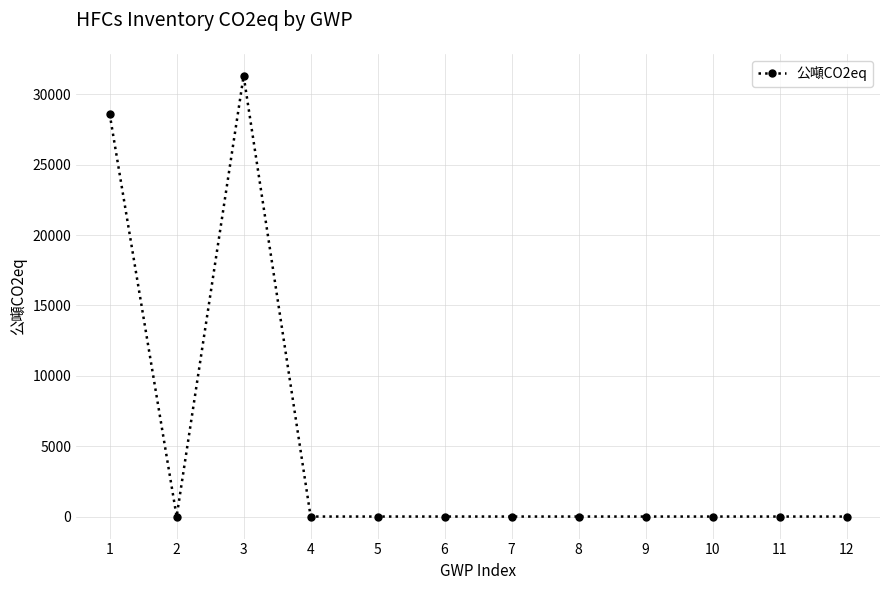

Does the chart have visible grid lines?

Yes